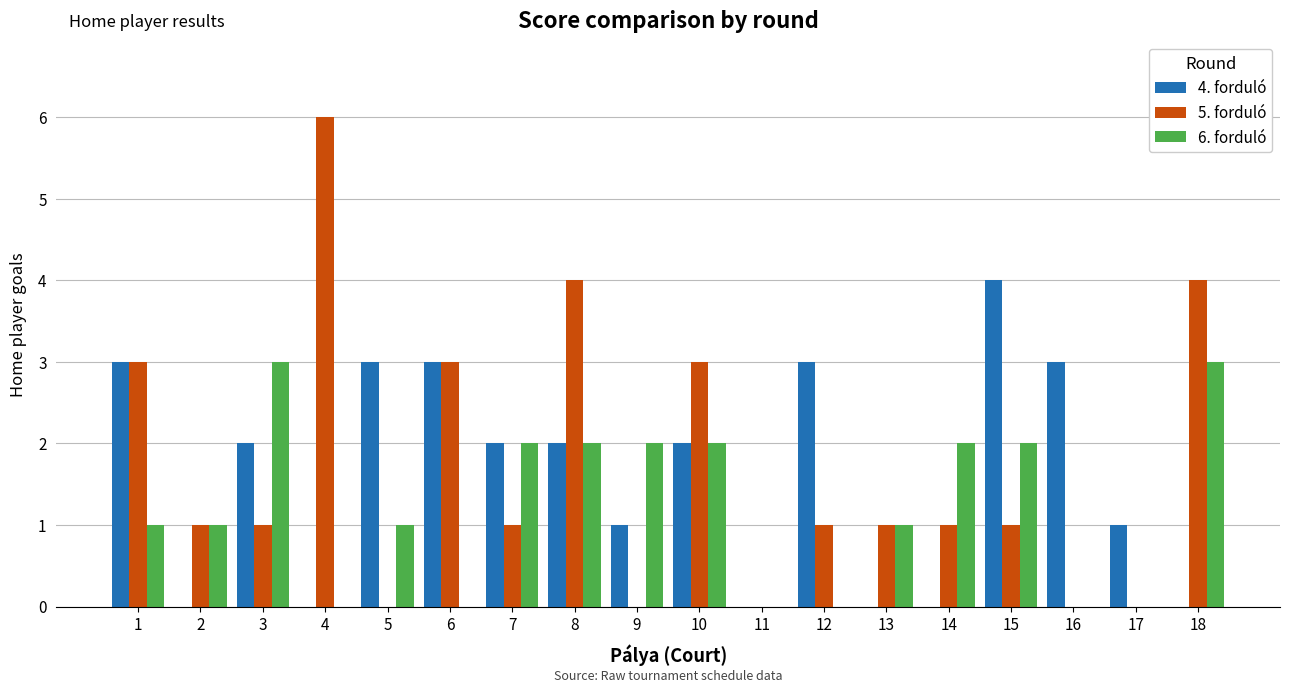

The value of 4. forduló at 16 is 2. True or false?

False